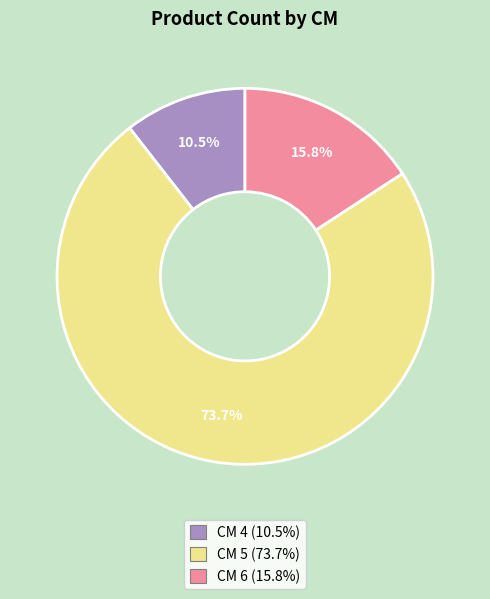

Rank the categories by value from highest to lowest.

5, 6, 4